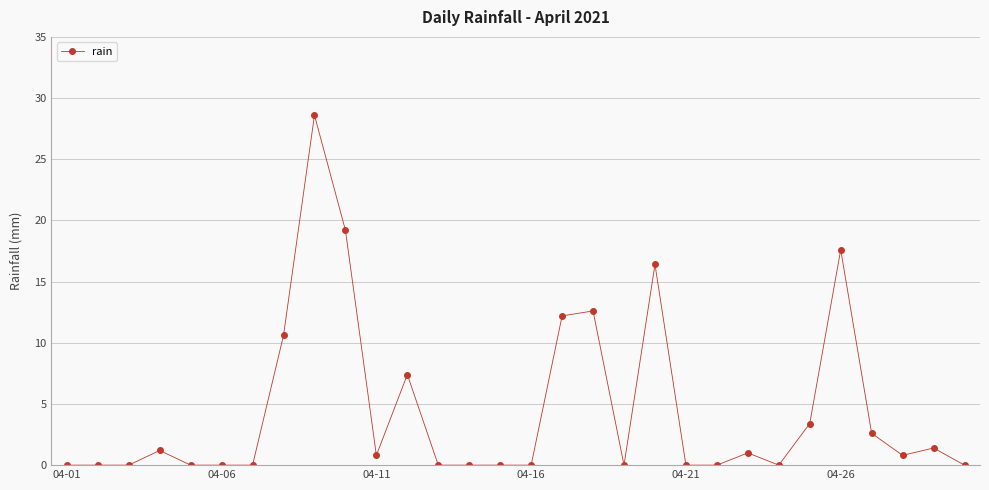

True or false: the data has more than 0 interior local peaks.

True